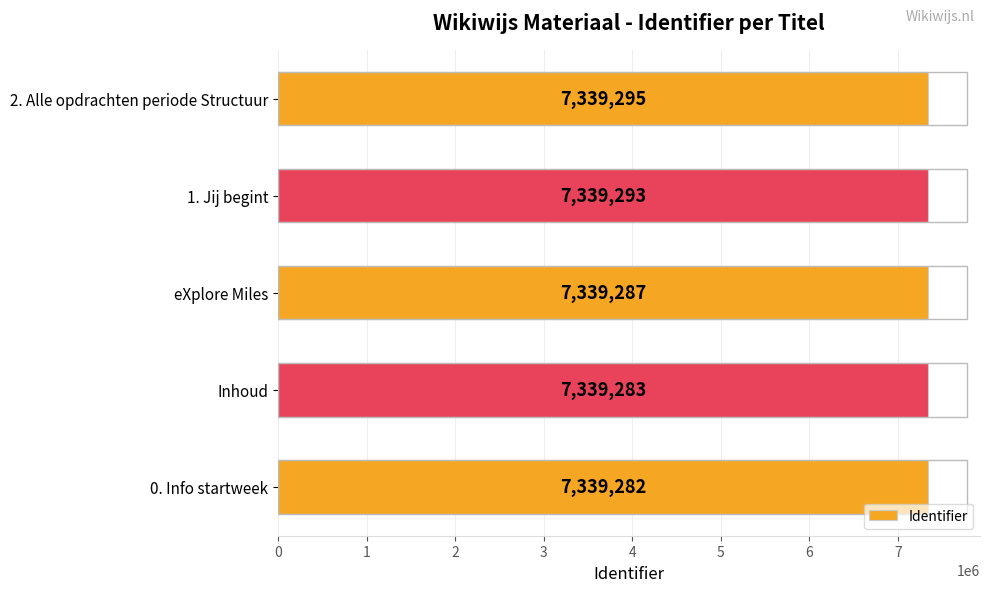

Approximately how many times larger is the value at Inhoud compared to 1. Jij begint?

1.0